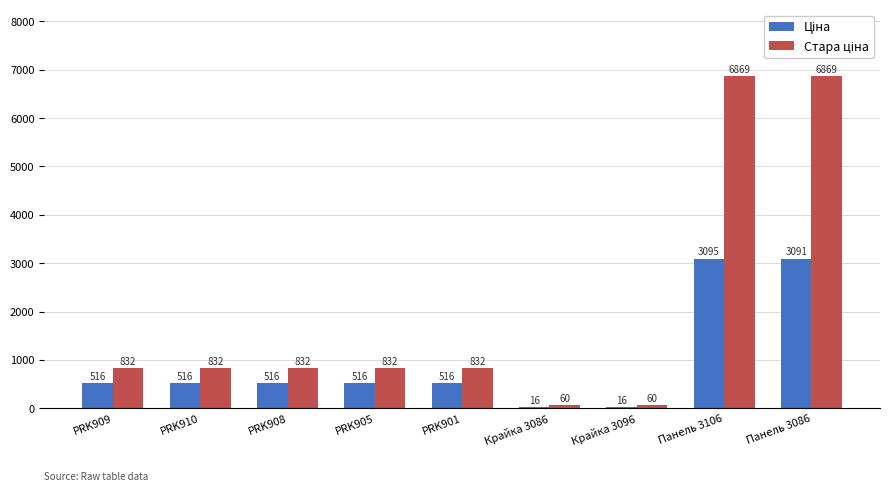

At which category is the sum across all series the highest?

Панель 3106